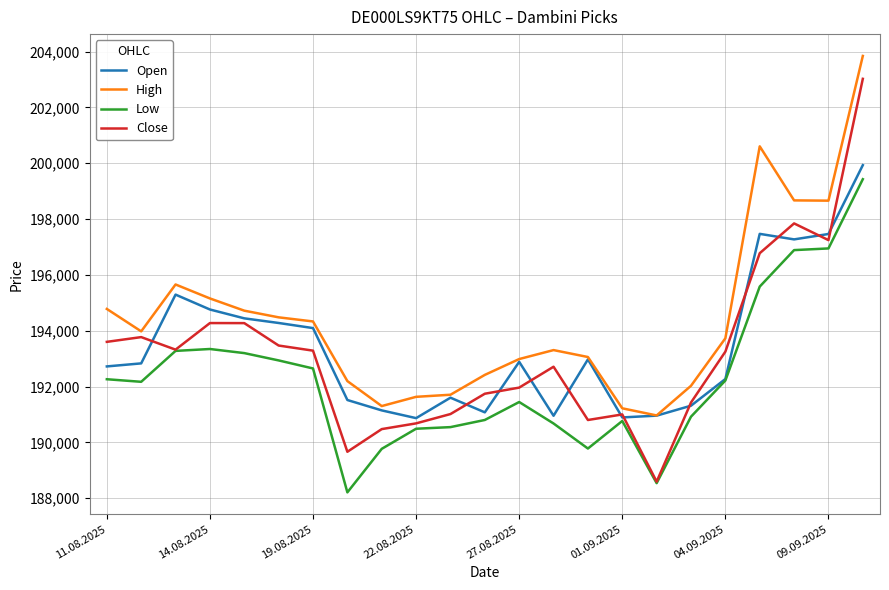

What are all the series names shown in the legend?

Open, High, Low, Close